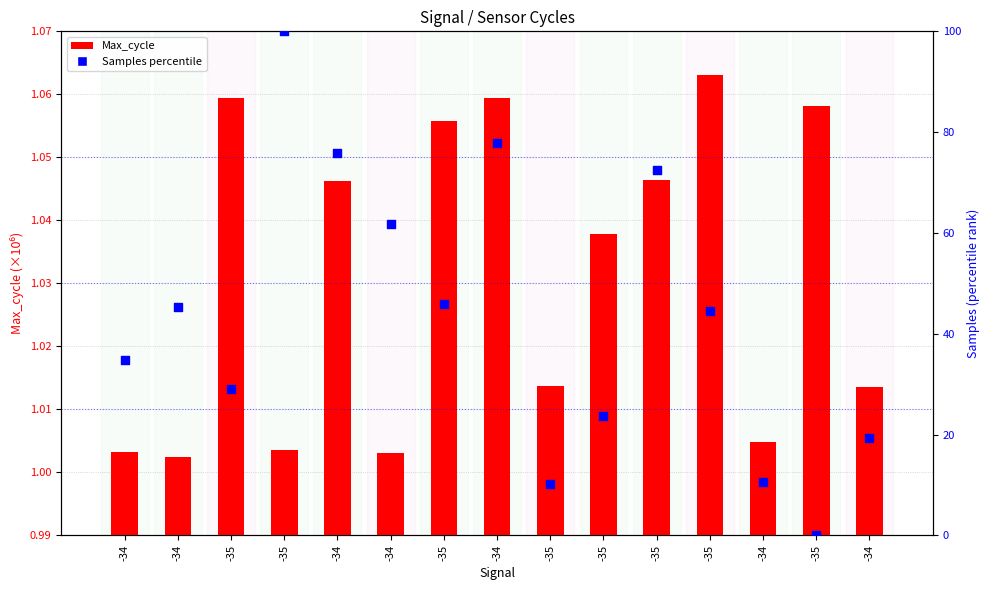

Which series contains the highest Y value?

Samples (percentile)